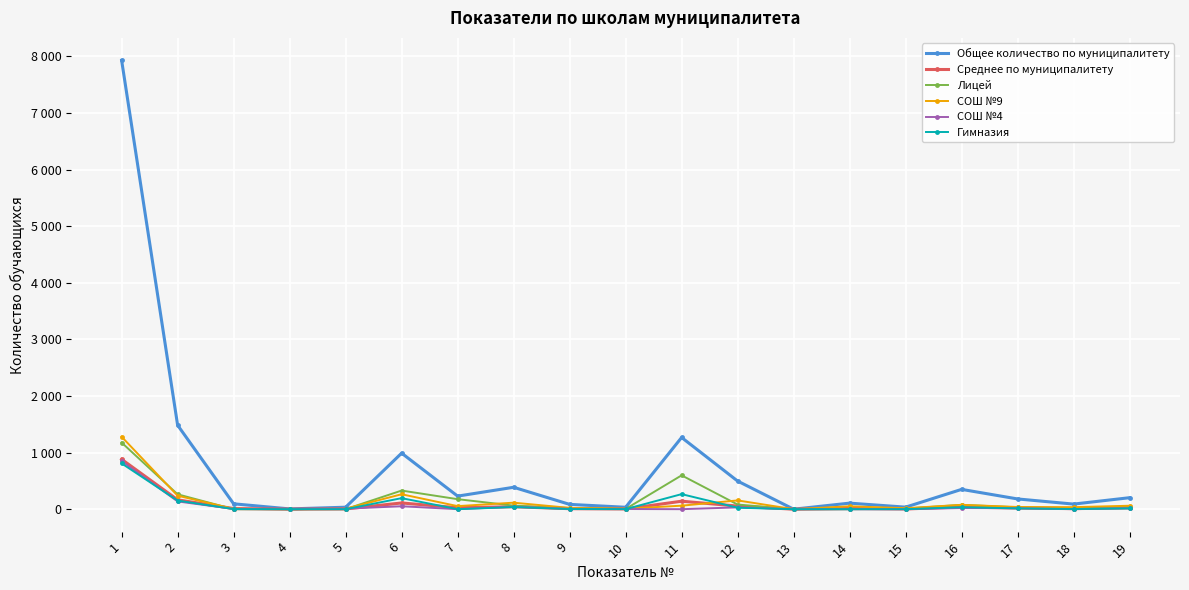

Which label corresponds to the largest value in the chart?

1